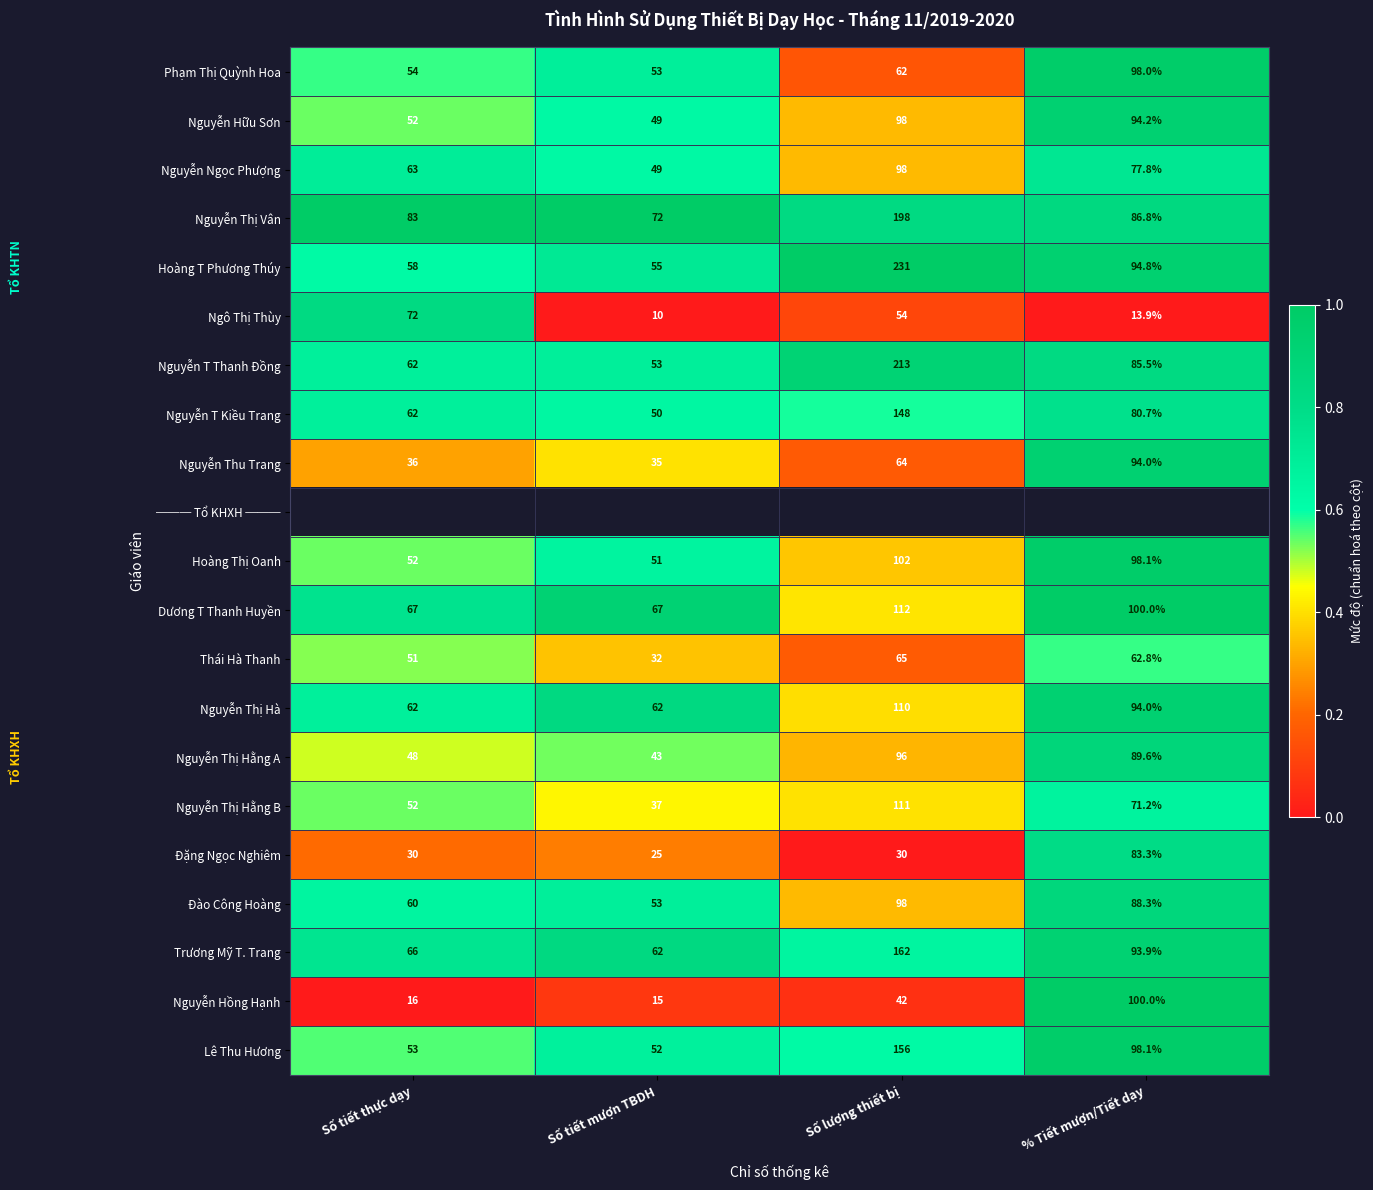

Which category has the lowest value in the Hoàng Thị Oanh series?

Số tiết mượn TBDH